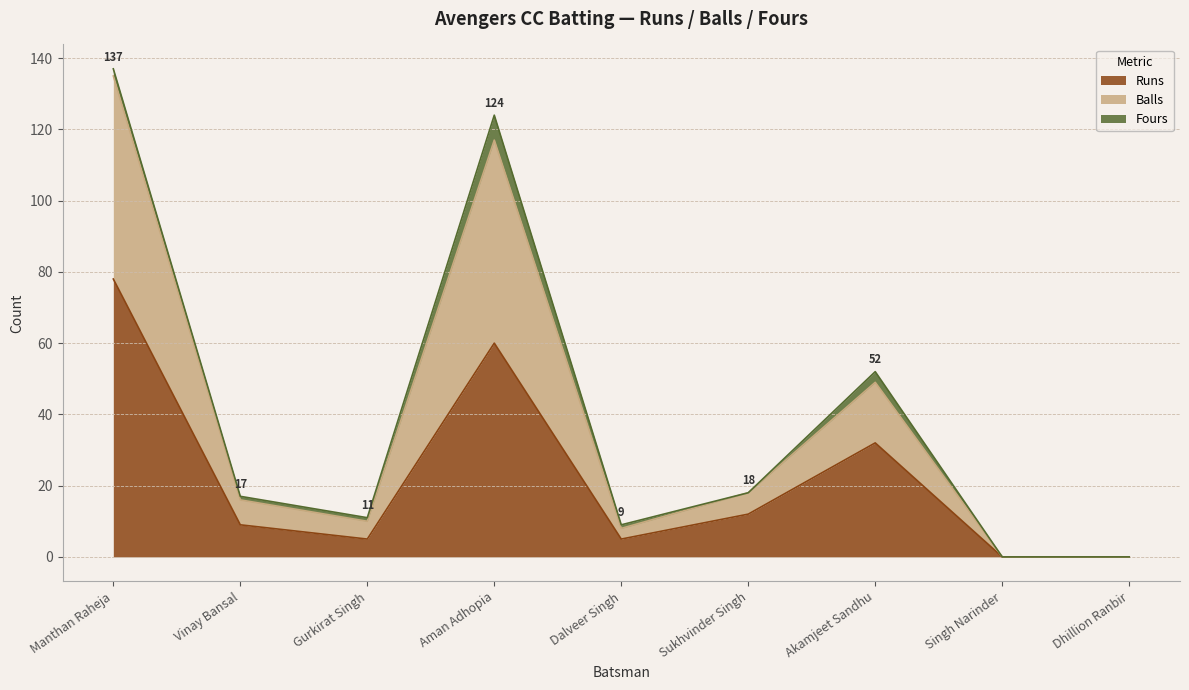

True or false: Balls has more than 0 points higher than both neighbors.

True